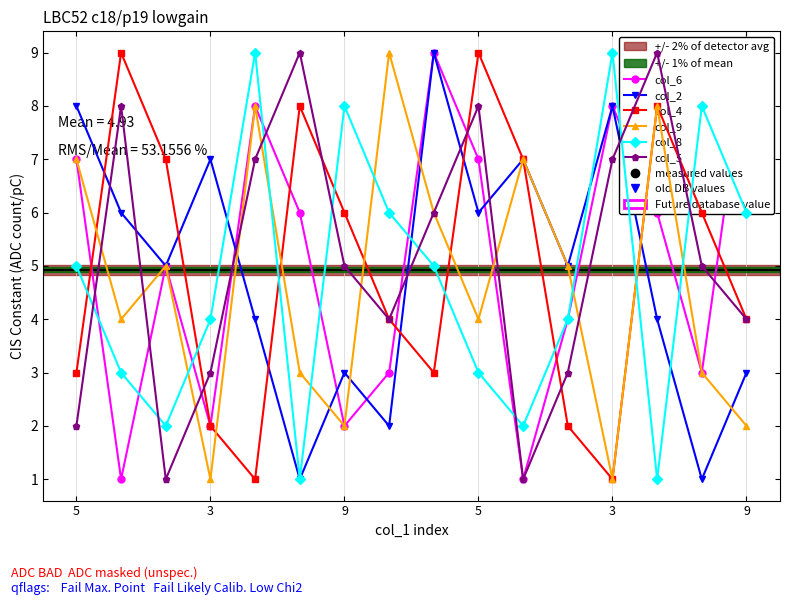

At how many categories does at least one series exceed 8?

9